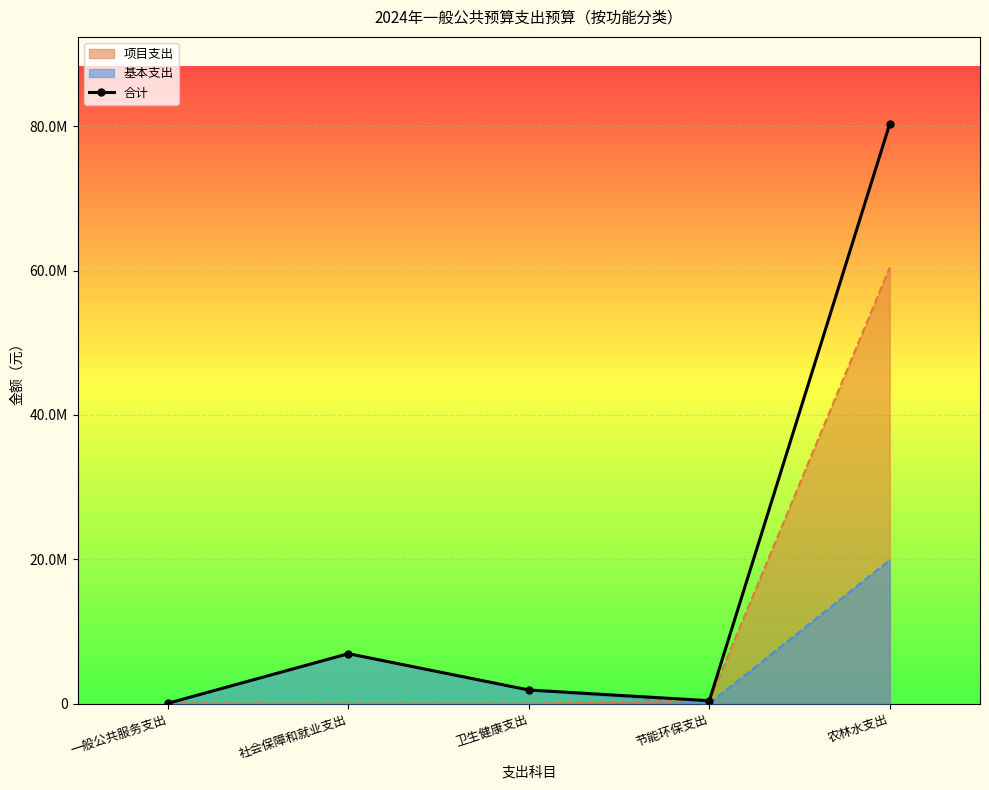

Reading left to right, list all the values displayed in this chart.

一般公共服务支出=43110.0	社会保障和就业支出=6917411.1	卫生健康支出=1882621.3	节能环保支出=400000.0	农林水支出=80339382.2